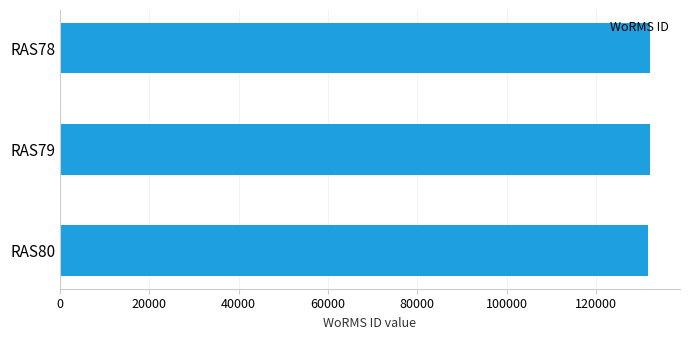

What is the greatest value displayed?

132233